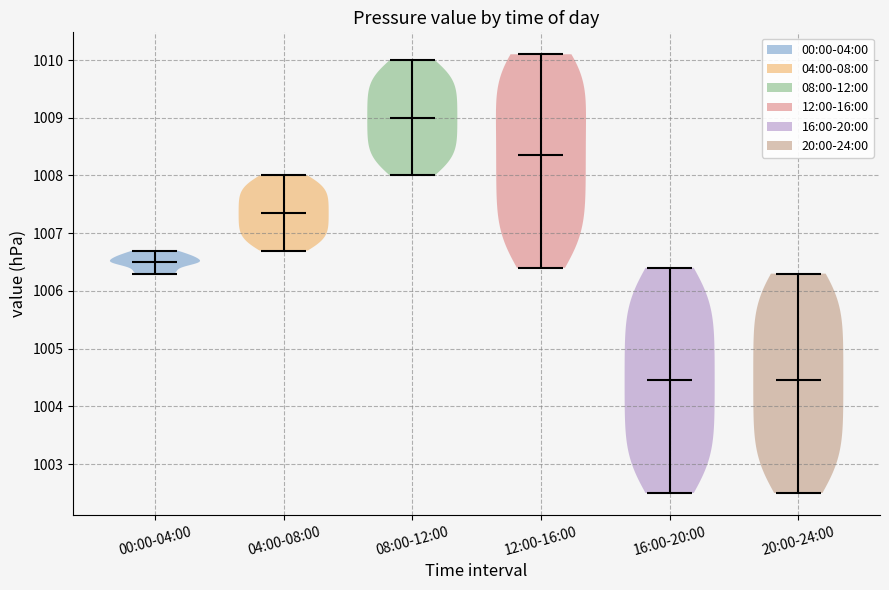

Reading left to right, read every violin against the y-axis: where its median line is, and the lowest and highest points it reaches. The values are not printed on the chart, so give them approximately, as read against the axis.

00:00-04:00: median line 1006.5, lowest point 1006.3, highest point 1006.7
04:00-08:00: median line 1007.4, lowest point 1006.7, highest point 1008.0
08:00-12:00: median line 1009.0, lowest point 1008.0, highest point 1010.0
12:00-16:00: median line 1008.4, lowest point 1006.4, highest point 1010.1
16:00-20:00: median line 1004.5, lowest point 1002.5, highest point 1006.4
20:00-24:00: median line 1004.5, lowest point 1002.5, highest point 1006.3